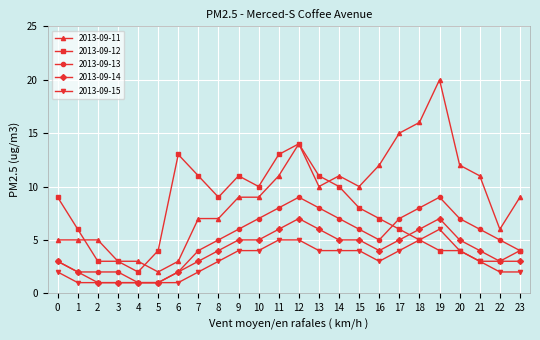

True or false: 2013-09-11 and 2013-09-14 intersect in this chart.

False